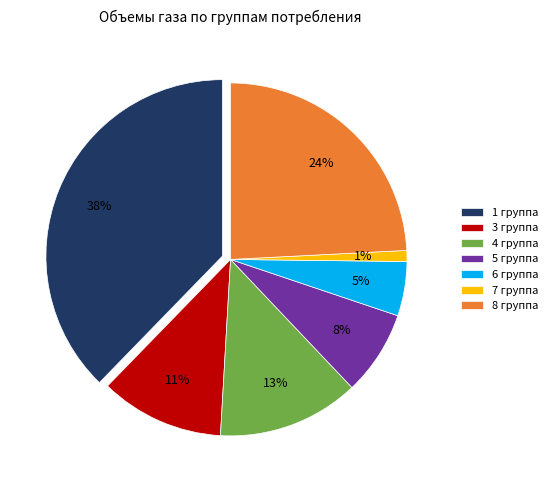

To the nearest percent, what percentage of the pie is 5 группа?

8%